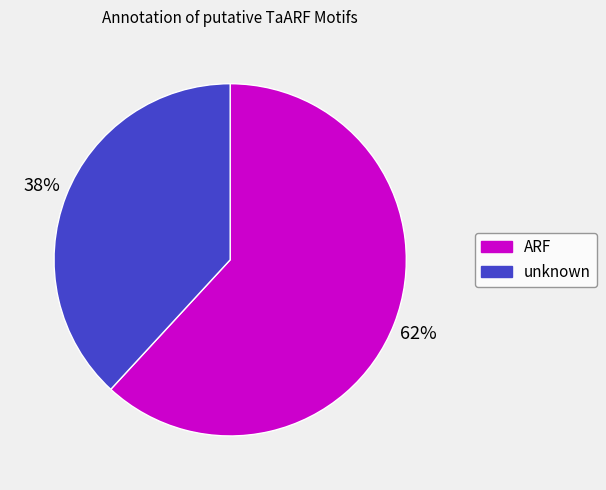

To the nearest percent, what portion does unknown represent?

38%